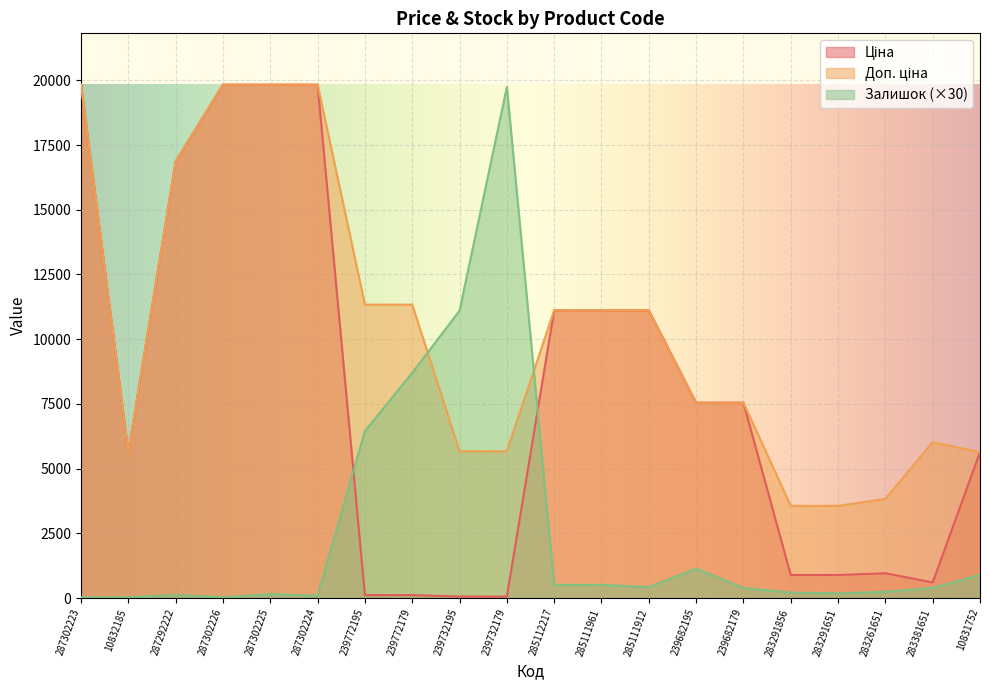

What position from the left is 287302225?

5